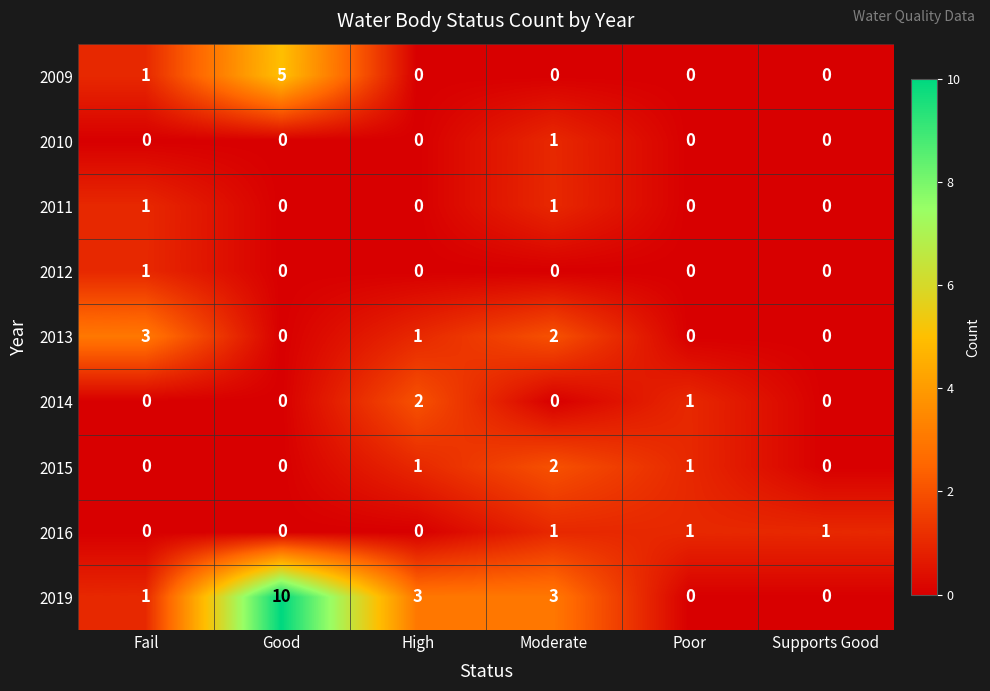

The value of 2009 at Good is 5. True or false?

True